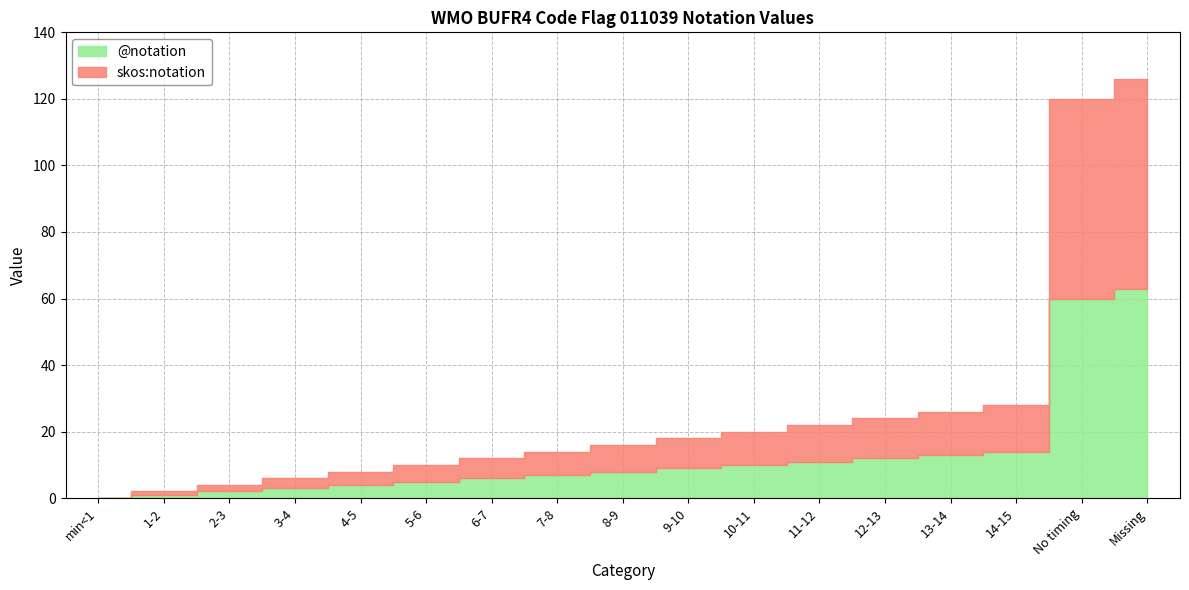

Reading right to left, transcribe all the data shown in this chart.

@notation: Missing=63	No timing=60	14-15=14	13-14=13	12-13=12	11-12=11	10-11=10	9-10=9	8-9=8	7-8=7	6-7=6	5-6=5	4-5=4	3-4=3	2-3=2	1-2=1	min<1=0
skos:notation: Missing=63	No timing=60	14-15=14	13-14=13	12-13=12	11-12=11	10-11=10	9-10=9	8-9=8	7-8=7	6-7=6	5-6=5	4-5=4	3-4=3	2-3=2	1-2=1	min<1=0